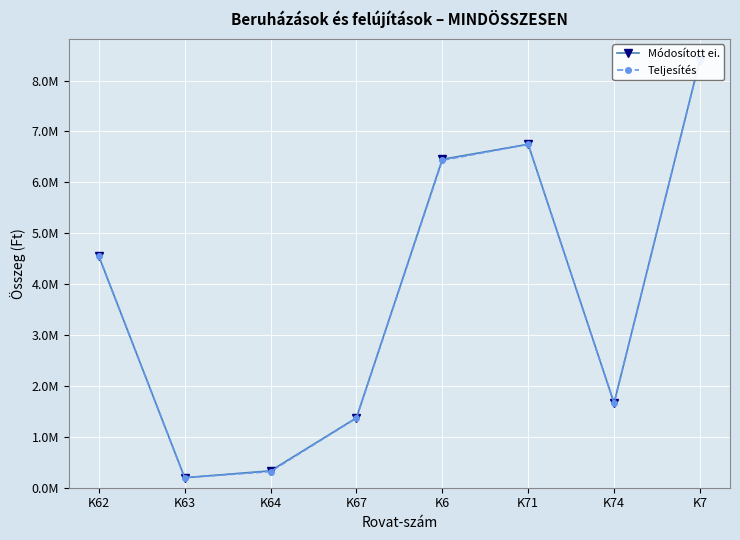

At which label does Teljesítés first exceed 4551353?

K6